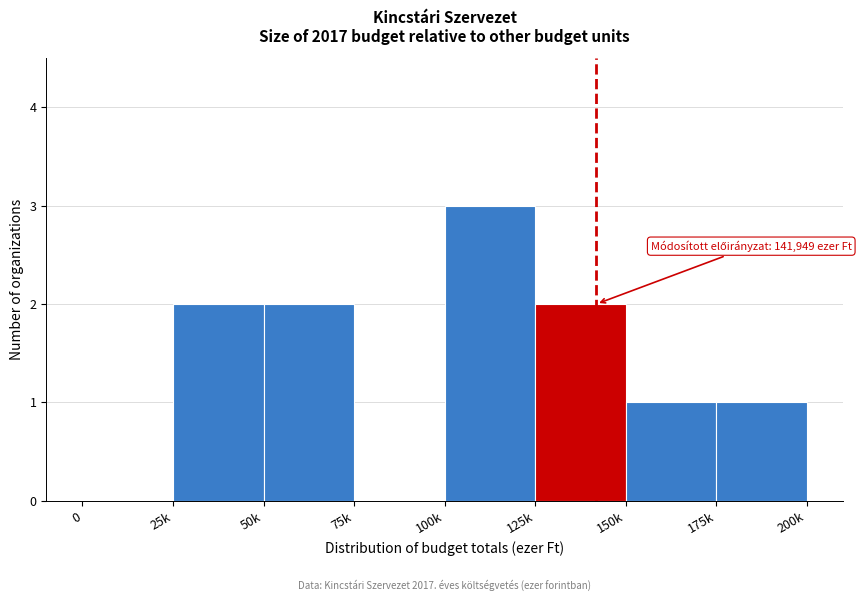

Reading left to right, extract all data points from this chart.

0=0	25k=2	50k=2	75k=0	100k=3	125k=2	150k=1	175k=1